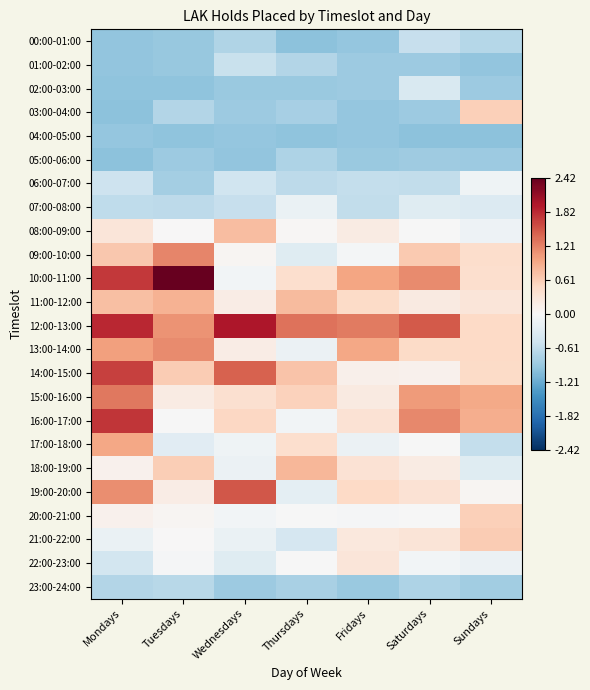

Reading right to left, extract all data points from this chart.

00:00-01:00: Sundays=-0.7	Saturdays=-0.6	Fridays=-0.9	Thursdays=-1.0	Wednesdays=-0.7	Tuesdays=-0.9	Mondays=-1.0
01:00-02:00: Sundays=-1.0	Saturdays=-0.9	Fridays=-0.9	Thursdays=-0.7	Wednesdays=-0.5	Tuesdays=-0.9	Mondays=-1.0
02:00-03:00: Sundays=-0.9	Saturdays=-0.4	Fridays=-0.9	Thursdays=-0.9	Wednesdays=-0.9	Tuesdays=-1.0	Mondays=-1.0
03:00-04:00: Sundays=0.6	Saturdays=-0.9	Fridays=-0.9	Thursdays=-0.8	Wednesdays=-0.9	Tuesdays=-0.7	Mondays=-1.0
04:00-05:00: Sundays=-1.0	Saturdays=-1.0	Fridays=-0.9	Thursdays=-1.0	Wednesdays=-0.9	Tuesdays=-1.0	Mondays=-0.9
05:00-06:00: Sundays=-0.9	Saturdays=-0.9	Fridays=-0.9	Thursdays=-0.7	Wednesdays=-1.0	Tuesdays=-0.9	Mondays=-1.0
06:00-07:00: Sundays=-0.1	Saturdays=-0.6	Fridays=-0.6	Thursdays=-0.6	Wednesdays=-0.5	Tuesdays=-0.8	Mondays=-0.5
07:00-08:00: Sundays=-0.3	Saturdays=-0.3	Fridays=-0.6	Thursdays=-0.2	Wednesdays=-0.6	Tuesdays=-0.6	Mondays=-0.6
08:00-09:00: Sundays=-0.1	Saturdays=-0.0	Fridays=0.2	Thursdays=0.0	Wednesdays=0.7	Tuesdays=0.0	Mondays=0.3
09:00-10:00: Sundays=0.4	Saturdays=0.6	Fridays=-0.0	Thursdays=-0.3	Wednesdays=0.0	Tuesdays=1.2	Mondays=0.7
10:00-11:00: Sundays=0.4	Saturdays=1.1	Fridays=1.0	Thursdays=0.4	Wednesdays=-0.1	Tuesdays=2.4	Mondays=1.7
11:00-12:00: Sundays=0.3	Saturdays=0.2	Fridays=0.5	Thursdays=0.8	Wednesdays=0.2	Tuesdays=0.8	Mondays=0.7
12:00-13:00: Sundays=0.5	Saturdays=1.5	Fridays=1.3	Thursdays=1.3	Wednesdays=2.0	Tuesdays=1.1	Mondays=1.8
13:00-14:00: Sundays=0.5	Saturdays=0.5	Fridays=0.9	Thursdays=-0.1	Wednesdays=0.2	Tuesdays=1.1	Mondays=1.0
14:00-15:00: Sundays=0.5	Saturdays=0.1	Fridays=0.1	Thursdays=0.7	Wednesdays=1.4	Tuesdays=0.6	Mondays=1.7
15:00-16:00: Sundays=0.9	Saturdays=1.0	Fridays=0.2	Thursdays=0.6	Wednesdays=0.4	Tuesdays=0.2	Mondays=1.3
16:00-17:00: Sundays=0.9	Saturdays=1.2	Fridays=0.3	Thursdays=-0.1	Wednesdays=0.5	Tuesdays=-0.0	Mondays=1.7
17:00-18:00: Sundays=-0.6	Saturdays=-0.0	Fridays=-0.1	Thursdays=0.4	Wednesdays=-0.1	Tuesdays=-0.3	Mondays=0.9
18:00-19:00: Sundays=-0.3	Saturdays=0.2	Fridays=0.3	Thursdays=0.8	Wednesdays=-0.1	Tuesdays=0.6	Mondays=0.1
19:00-20:00: Sundays=0.0	Saturdays=0.3	Fridays=0.5	Thursdays=-0.2	Wednesdays=1.5	Tuesdays=0.2	Mondays=1.1
20:00-21:00: Sundays=0.6	Saturdays=-0.0	Fridays=-0.0	Thursdays=-0.0	Wednesdays=-0.1	Tuesdays=0.0	Mondays=0.1
21:00-22:00: Sundays=0.6	Saturdays=0.3	Fridays=0.2	Thursdays=-0.4	Wednesdays=-0.2	Tuesdays=0.0	Mondays=-0.2
22:00-23:00: Sundays=-0.1	Saturdays=-0.1	Fridays=0.3	Thursdays=-0.0	Wednesdays=-0.3	Tuesdays=-0.0	Mondays=-0.4
23:00-24:00: Sundays=-0.8	Saturdays=-0.7	Fridays=-0.9	Thursdays=-0.8	Wednesdays=-0.9	Tuesdays=-0.7	Mondays=-0.7